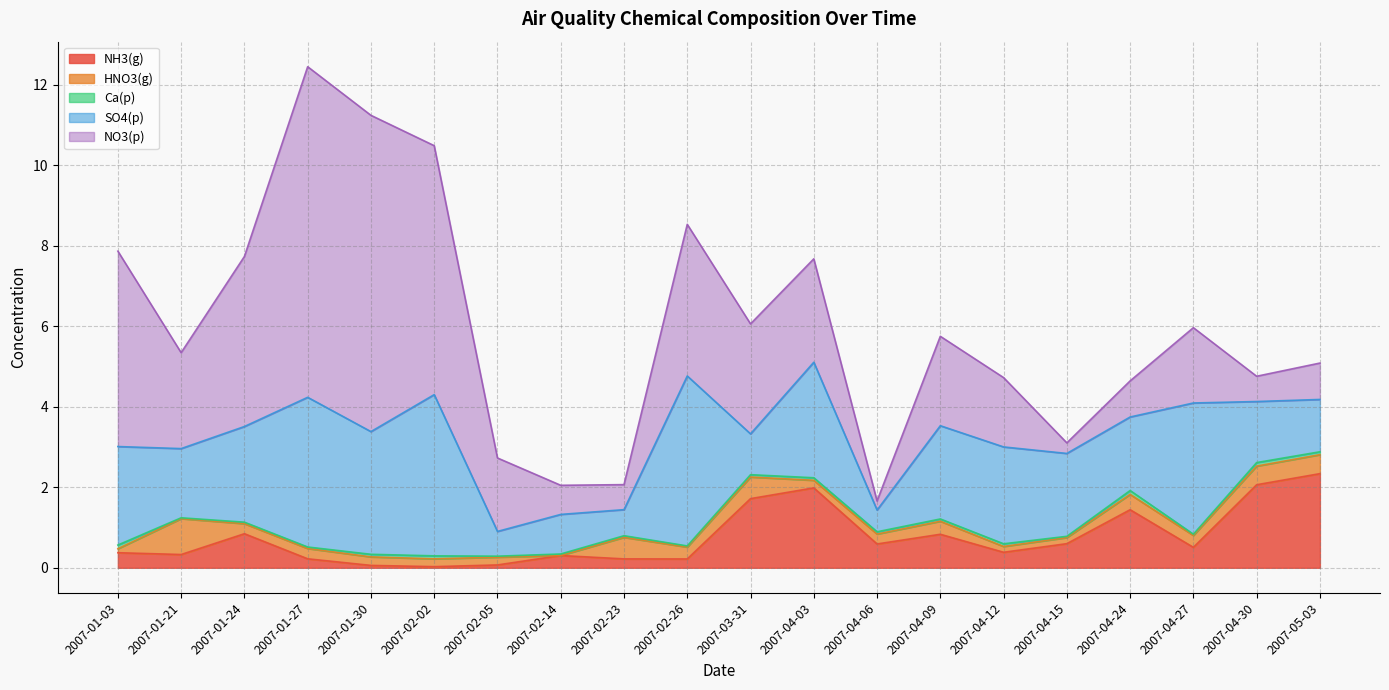

What is the label of the 7th point from the left?

2007-02-05